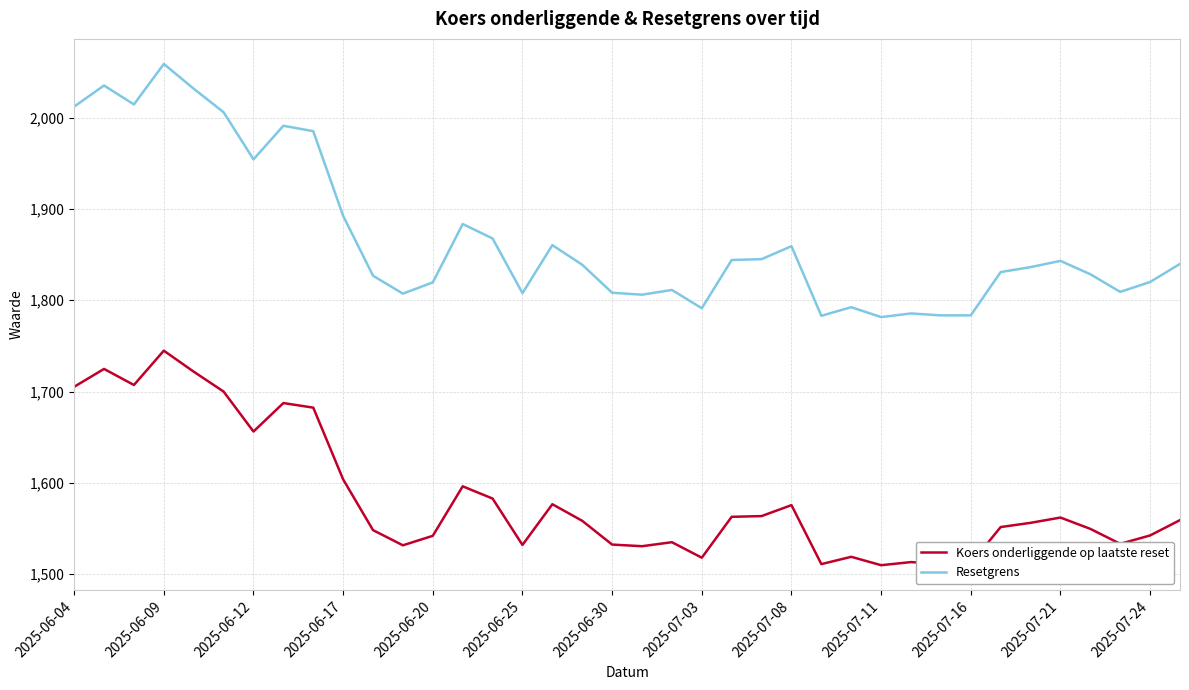

How many values in the Koers onderliggende op laatste reset series exceed 1558?

19